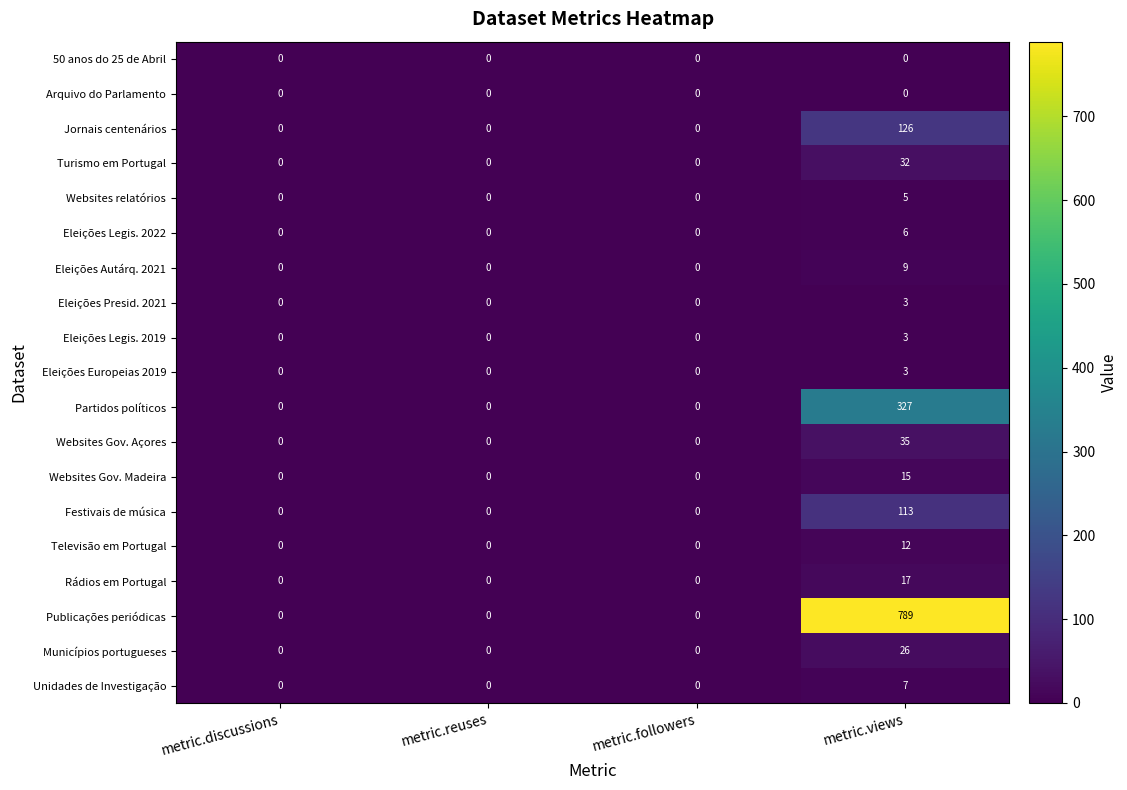

What is the spread (max minus min) of values at metric.views?

789